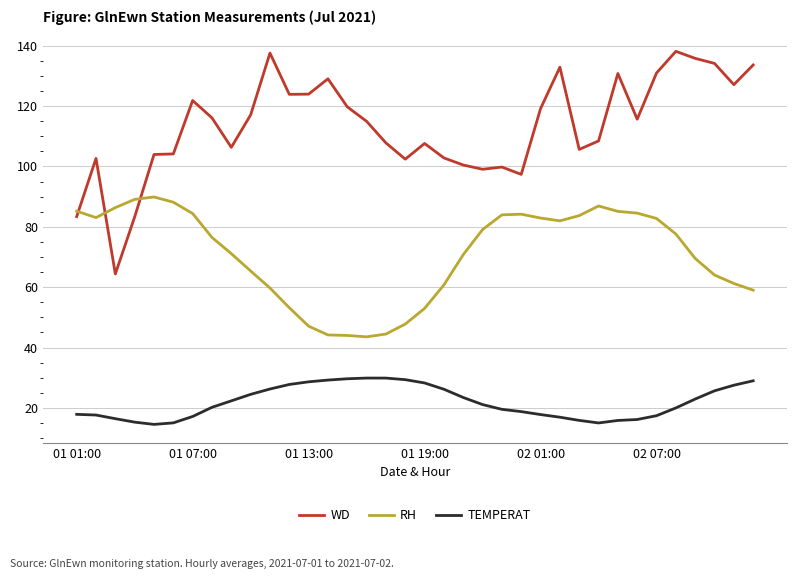

True or false: WD and TEMPERAT cross at least once.

False